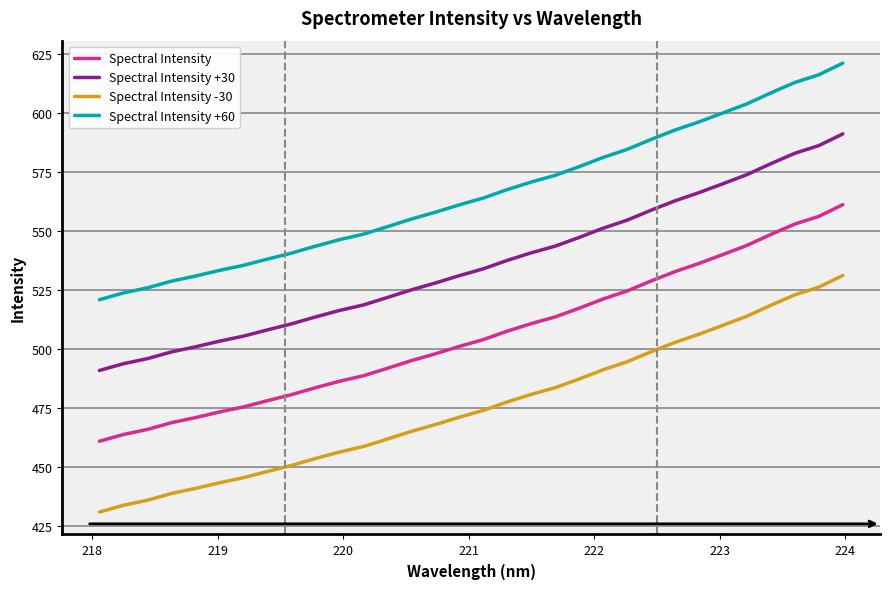

What is the smallest value displayed?

430.9